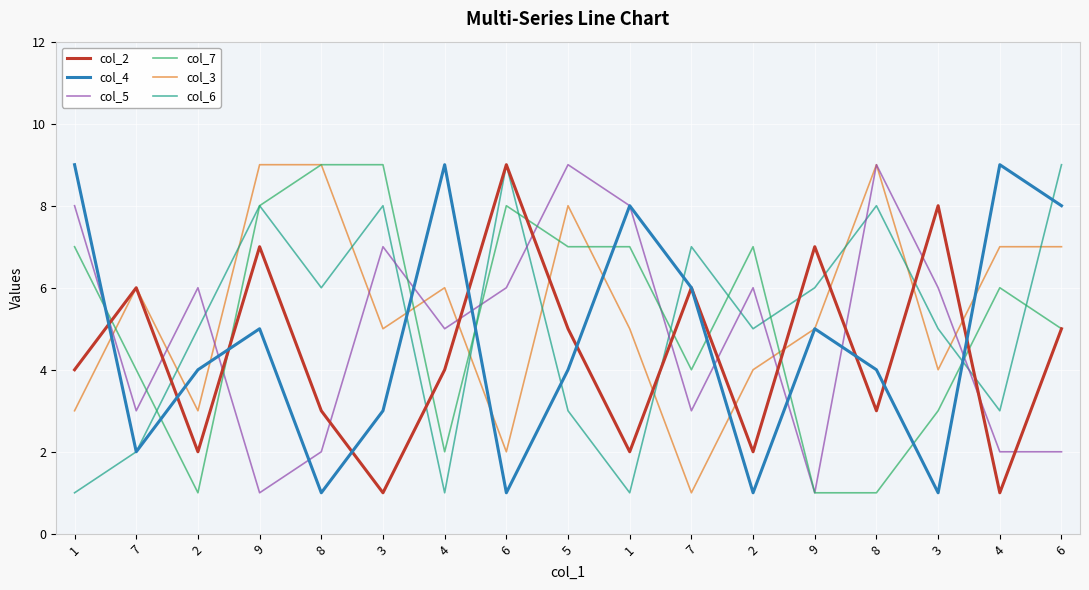

What are all the series names shown in the legend?

col_2, col_4, col_5, col_7, col_3, col_6